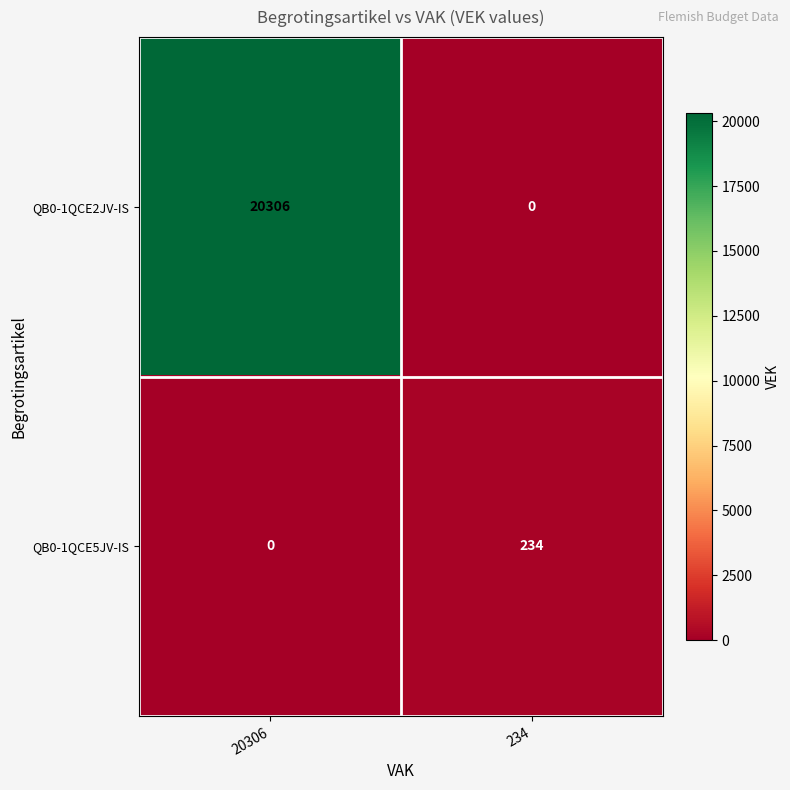

Which label corresponds to the largest value in the chart?

20306